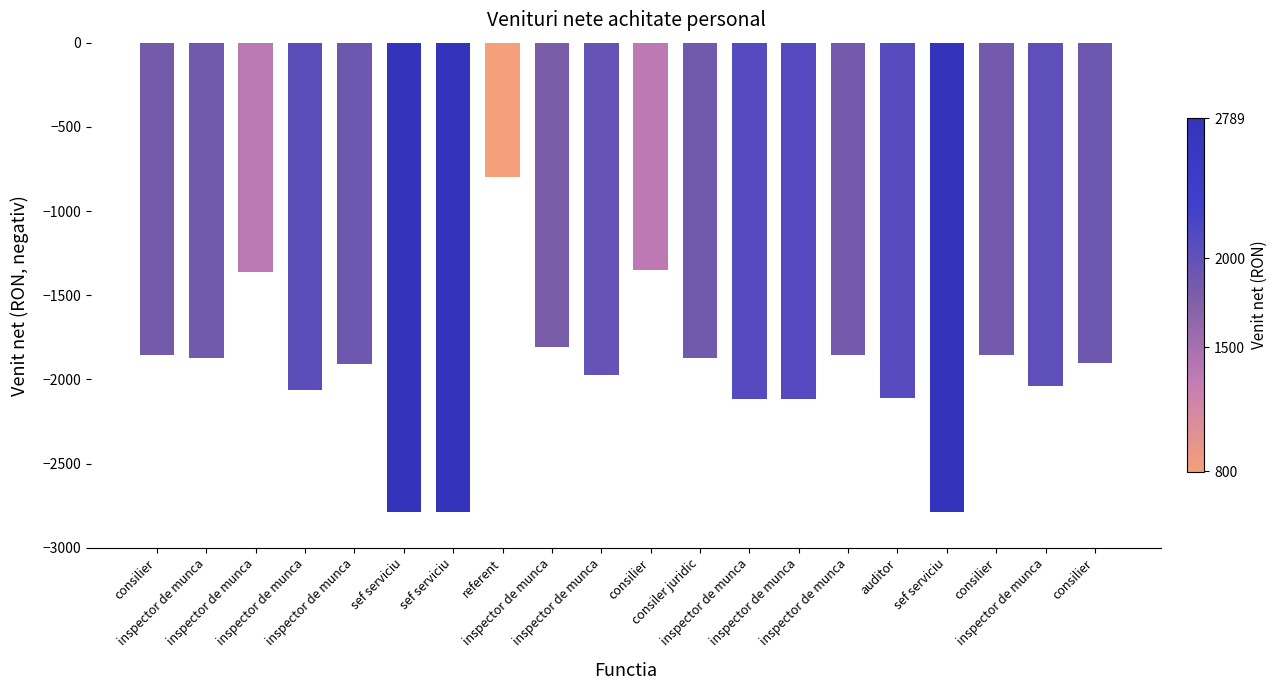

Count the number of values greater than -1902.

9